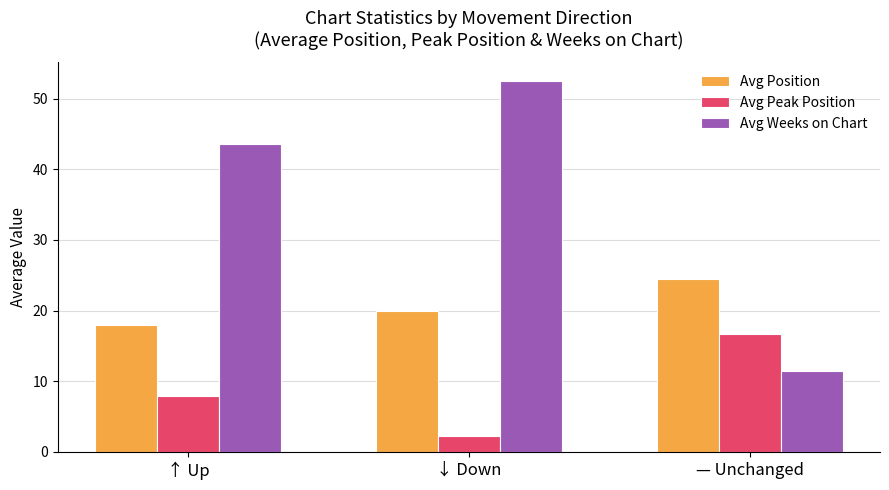

What is the difference between the maximum and second lowest values in the Avg Weeks on Chart series?

8.9